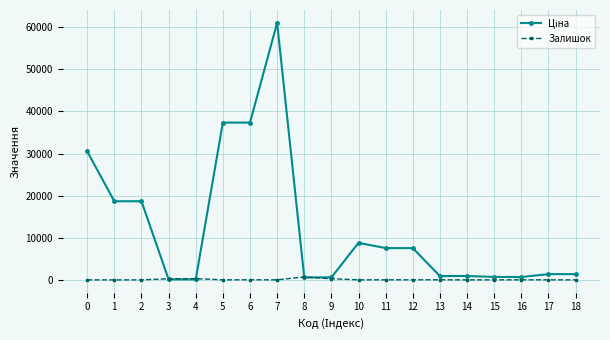

What is the total value across all series at 1?

18671.5